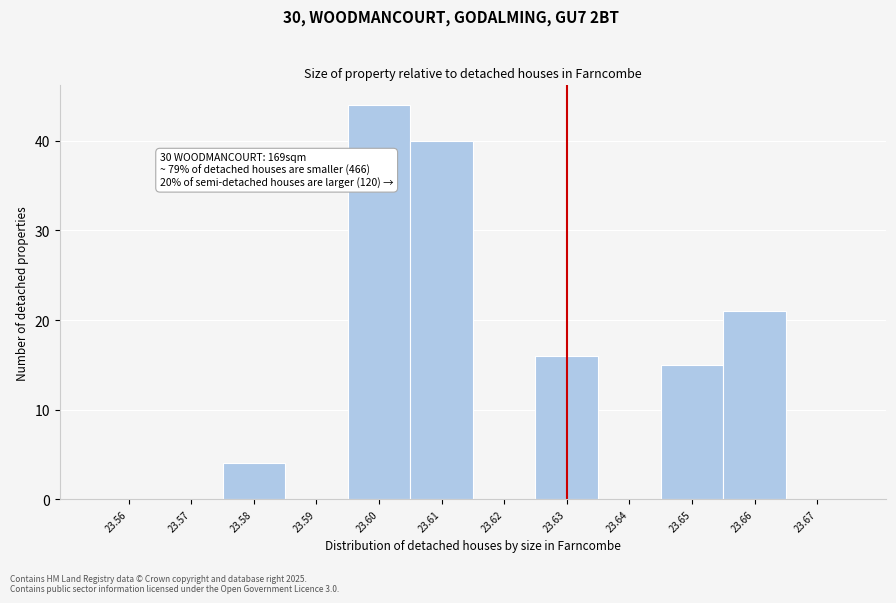

Which range on the x-axis has the tallest bar?

23.595 to 23.605